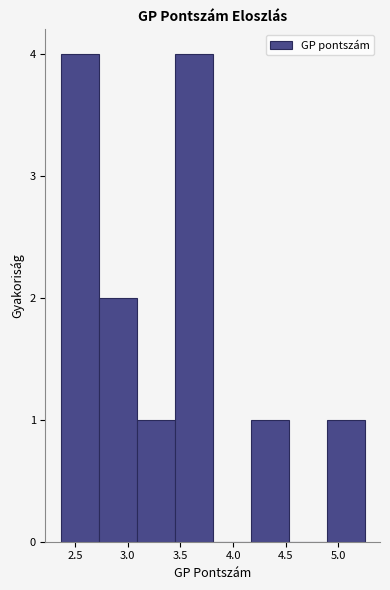

Reading left to right, transcribe this chart: for each bar, give the range it covers on the x-axis and its height. Neither the bar edges nor the heights are printed on the chart, so give them approximately, as read against the axes.

2.35 to 2.70: 4
2.70 to 3.10: 2
3.10 to 3.45: 1
3.45 to 3.80: 4
3.80 to 4.15: 0
4.15 to 4.55: 1
4.55 to 4.90: 0
4.90 to 5.25: 1